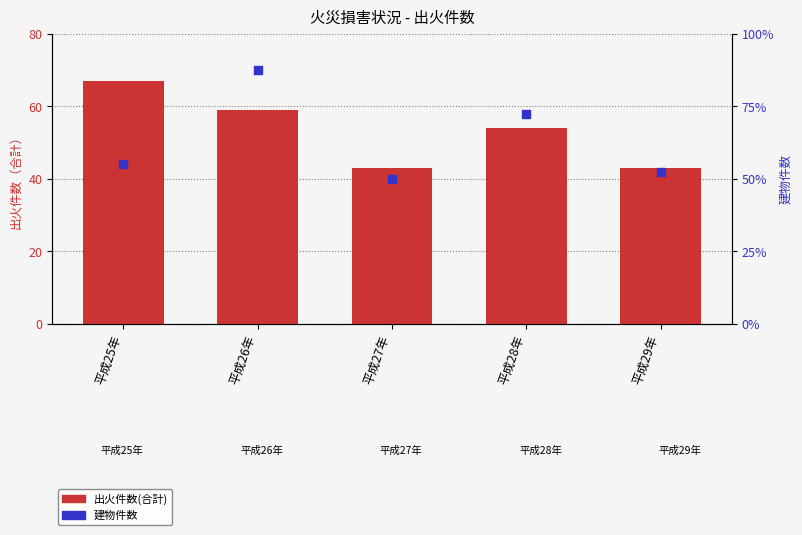

What are all the series names shown in the legend?

出火件数(合計), 建物件数